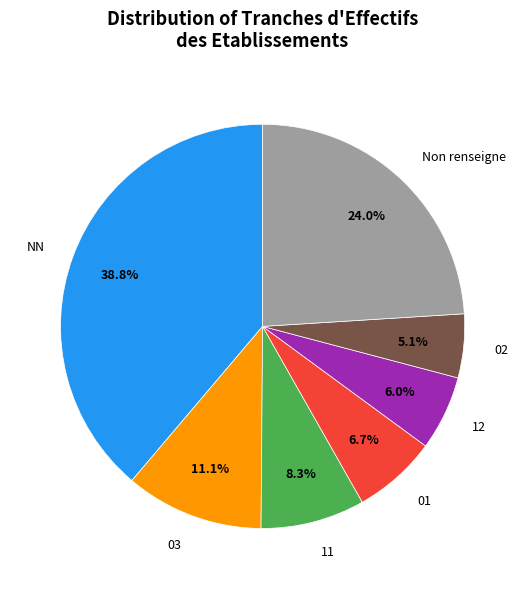

Rank the categories by value from highest to lowest.

NN, Non renseigne, 03, 11, 01, 12, 02